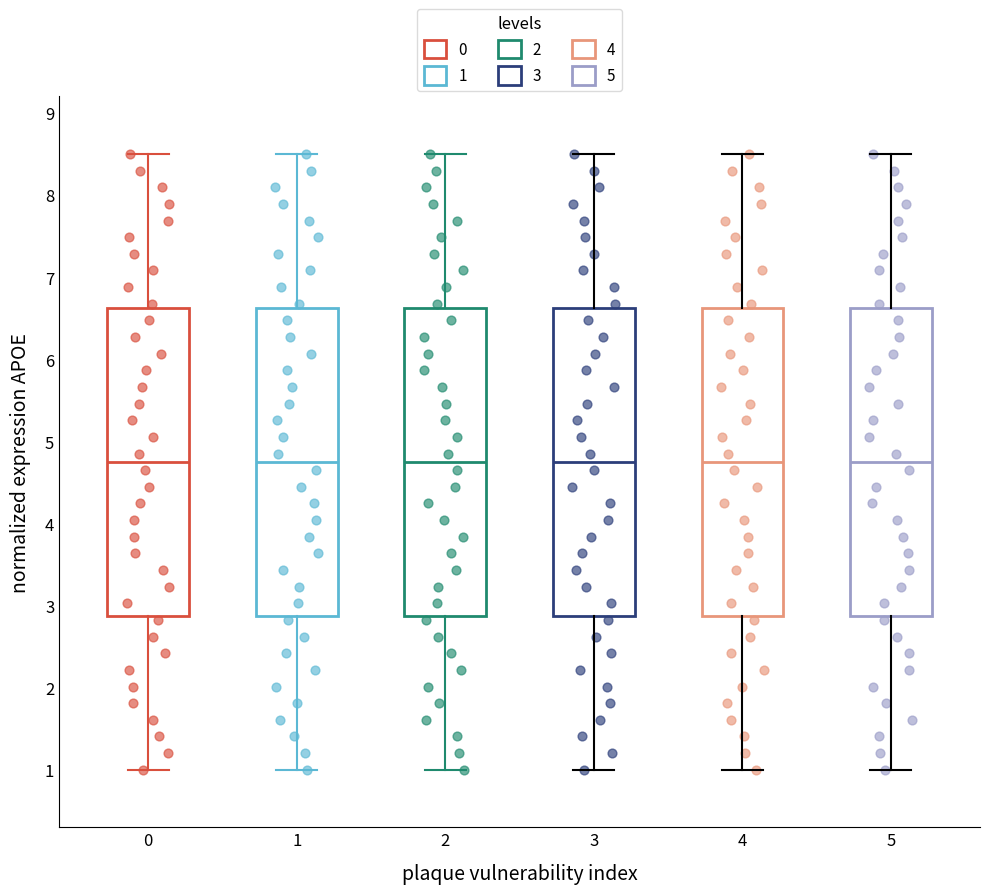

Reading left to right, read every box against the y-axis: the position of its median line, the range the box covers, and the ends of its whiskers. The values are not printed on the chart, so give them approximately, as read against the axis.

0: median 4.8, box 2.9 to 6.6, whiskers 1.0 to 8.5
1: median 4.8, box 2.9 to 6.6, whiskers 1.0 to 8.5
2: median 4.8, box 2.9 to 6.6, whiskers 1.0 to 8.5
3: median 4.8, box 2.9 to 6.6, whiskers 1.0 to 8.5
4: median 4.8, box 2.9 to 6.6, whiskers 1.0 to 8.5
5: median 4.8, box 2.9 to 6.6, whiskers 1.0 to 8.5